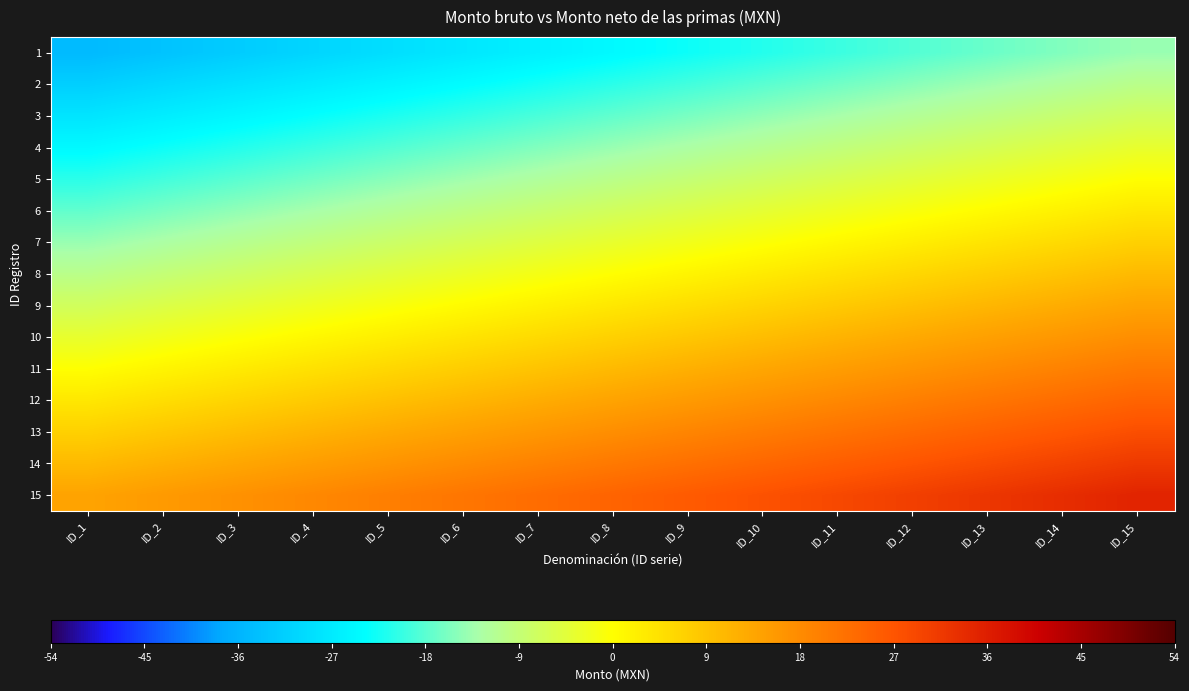

At which category is the sum across all series the highest?

ID_15